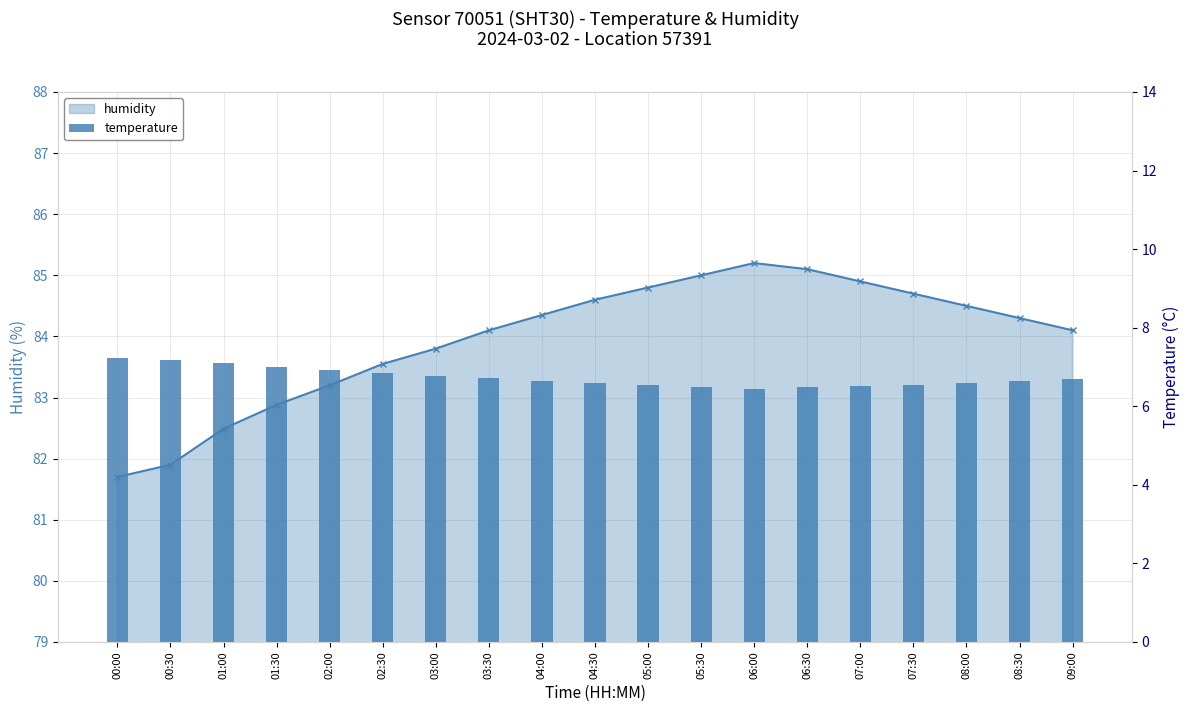

At which label does humidity first exceed 84?

03:30